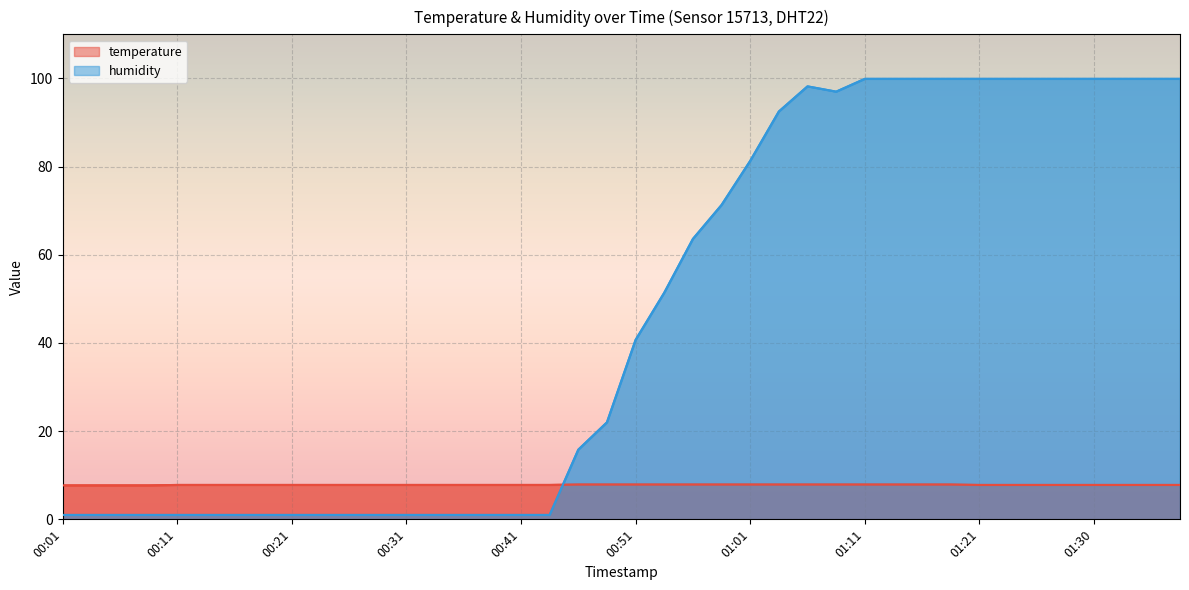

The temperature series shows 7.8 at 00:26. True or false?

True